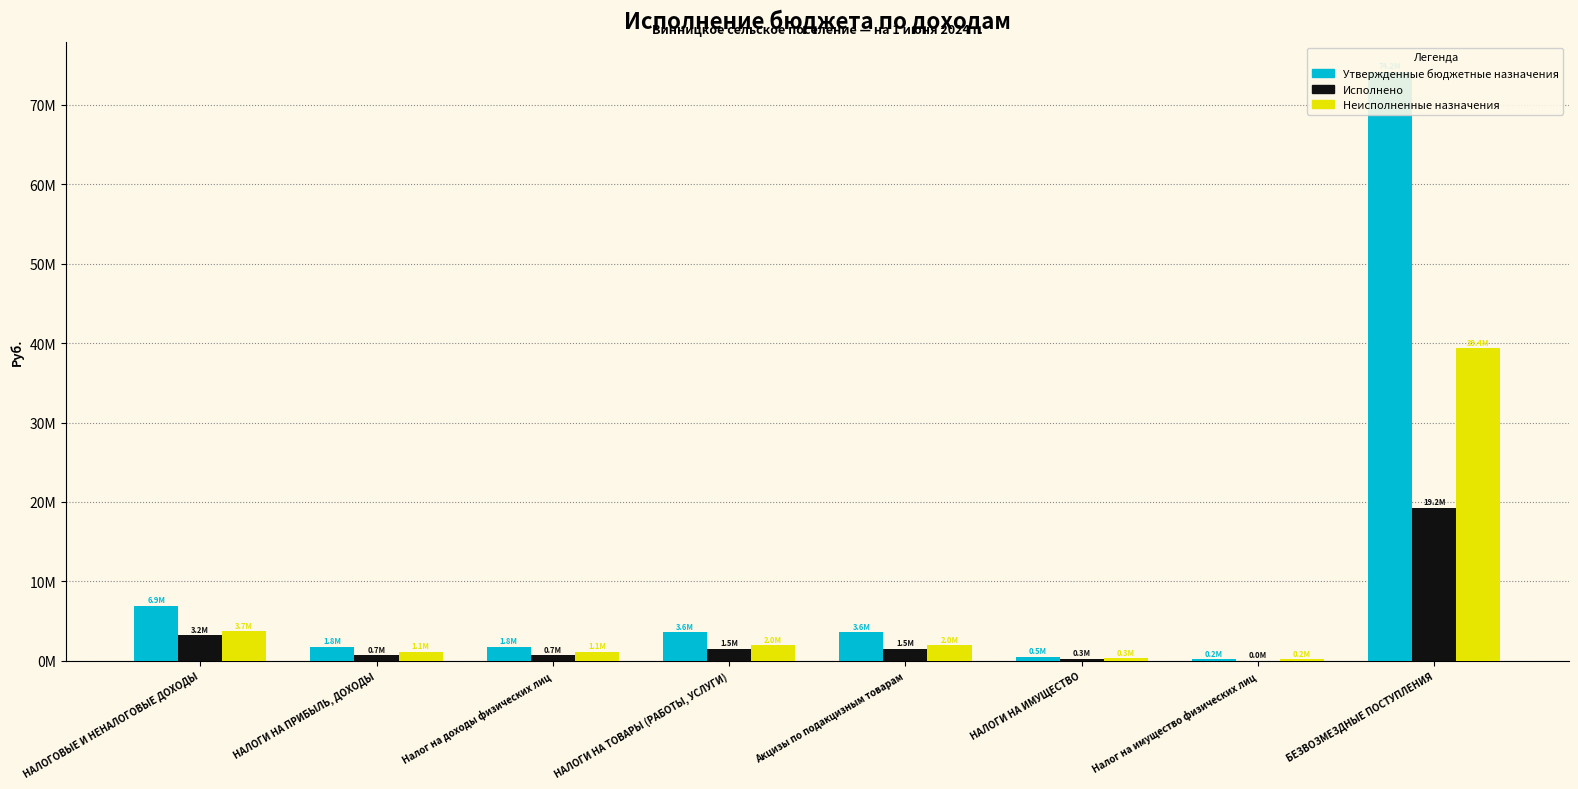

What is the value of the Утвержденные бюджетные назначения bar at the 1st from the left?

6896300.0